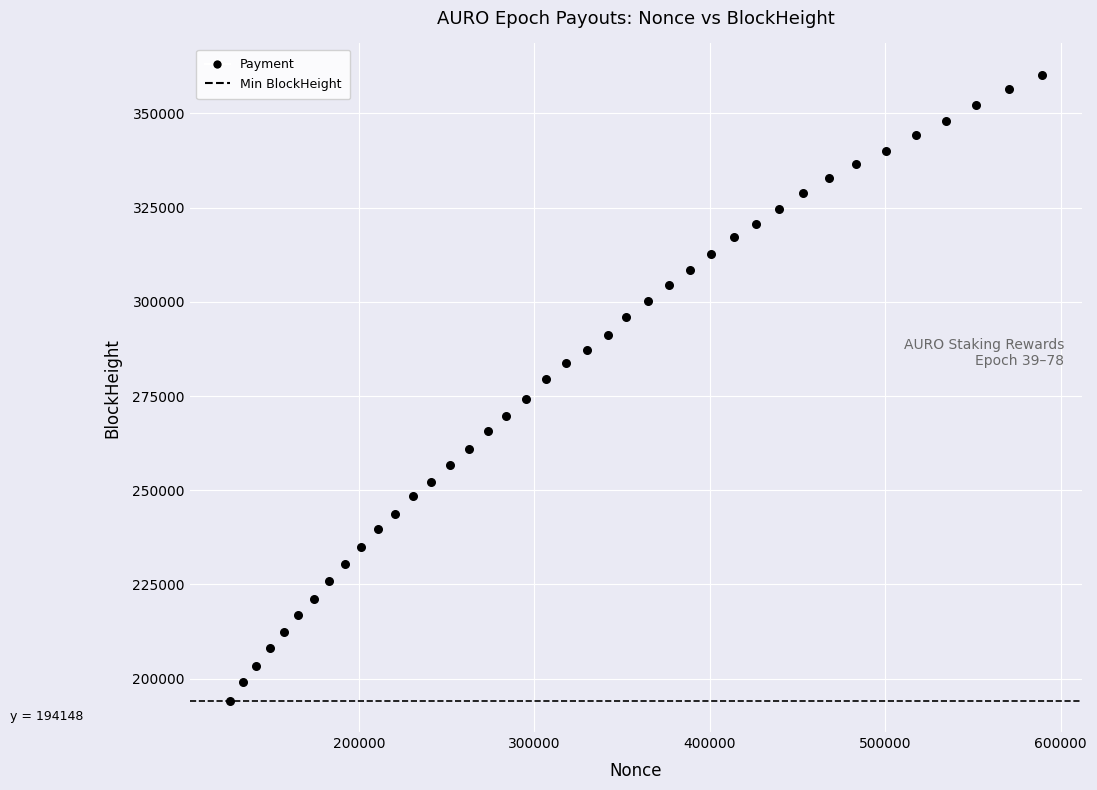

What is the range of X values (max minus min)?

462264